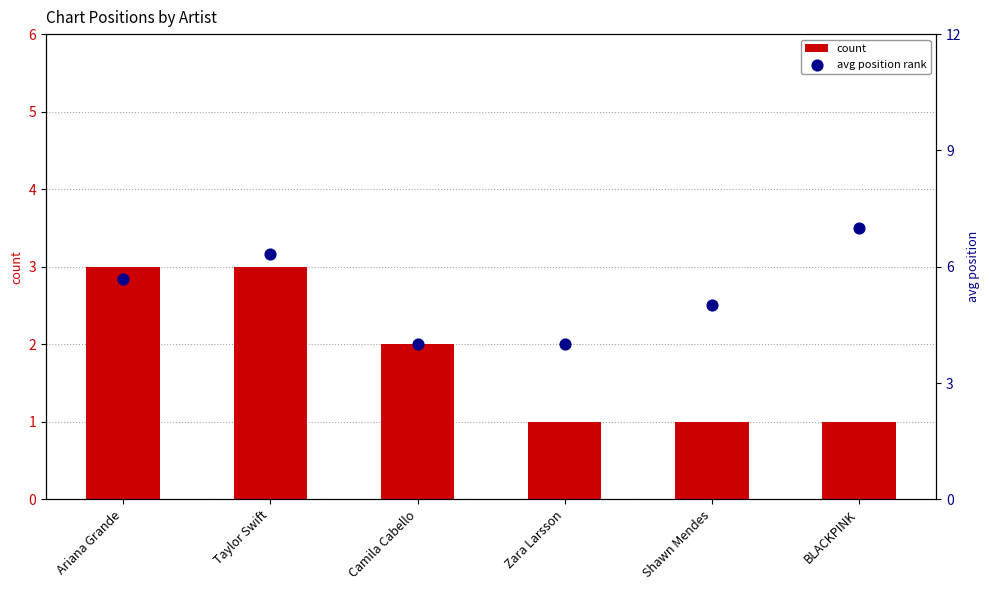

What are all the series names shown in the legend?

count, avg position rank